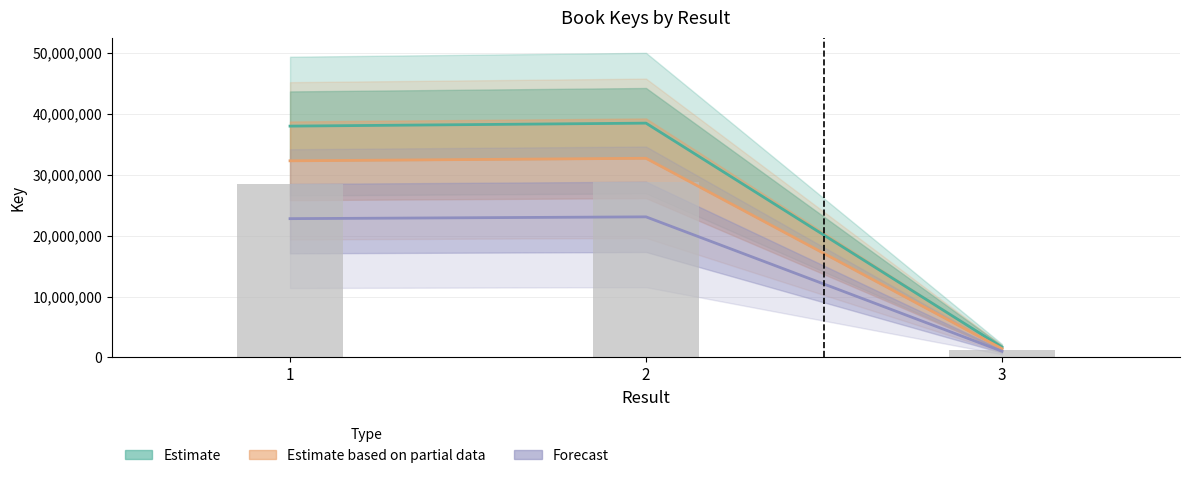

What is the approximate value at 3?

1687566